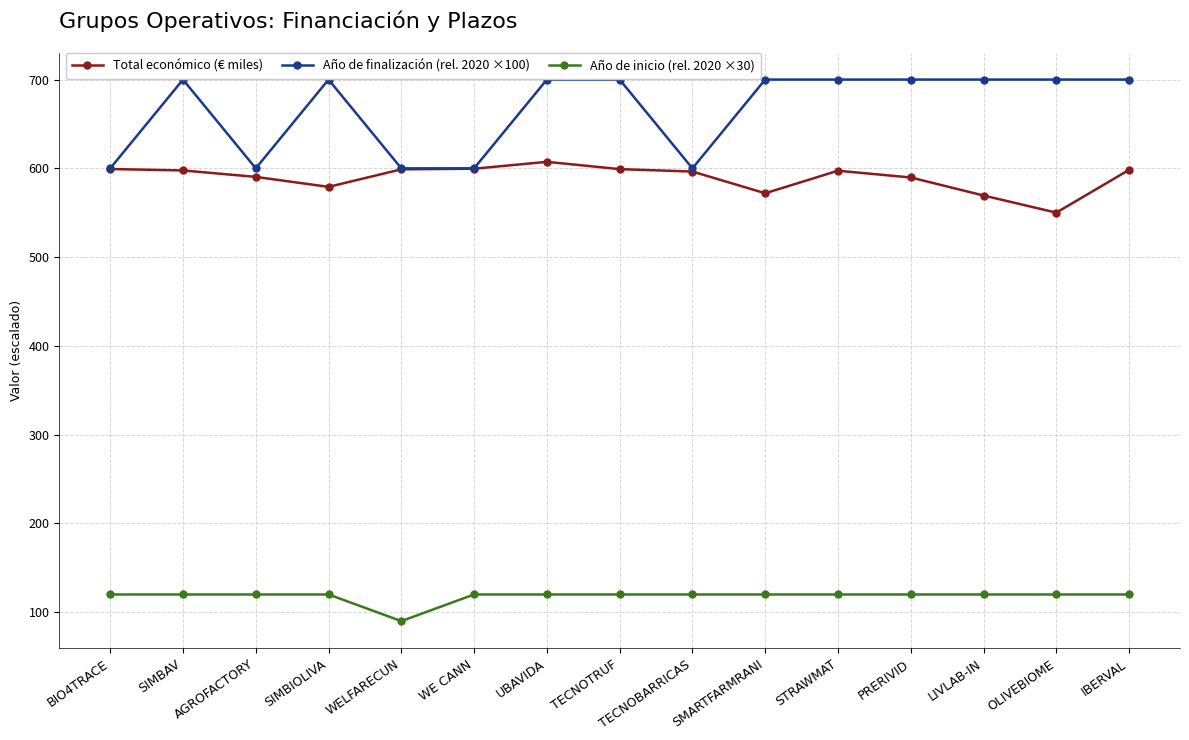

What is the value of the Total económico (€ miles) point at the 12th from the left?

589.7